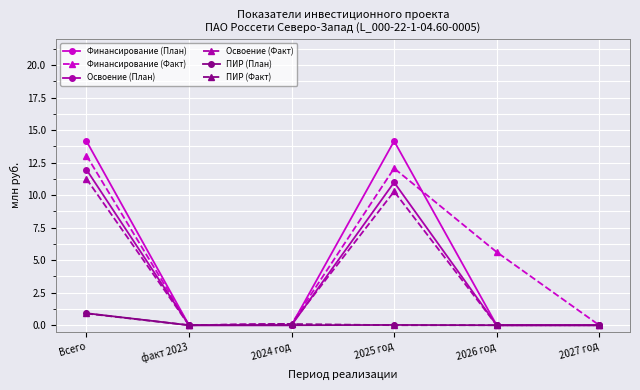

How many lines are shown in the chart?

6